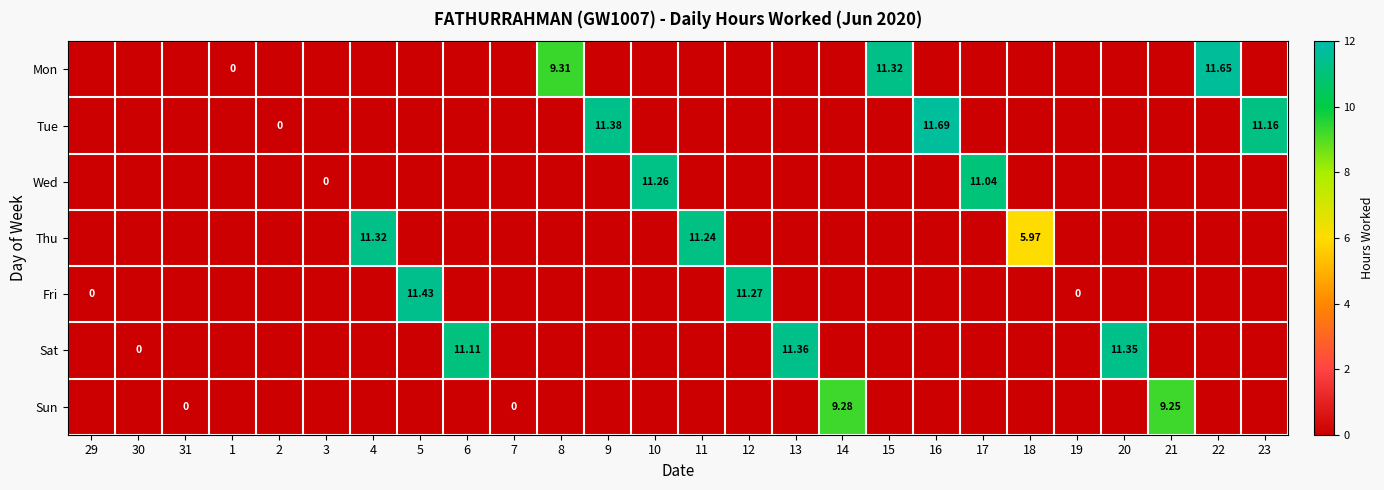

True or false: Sat has a value of 6.0 at 30.

False